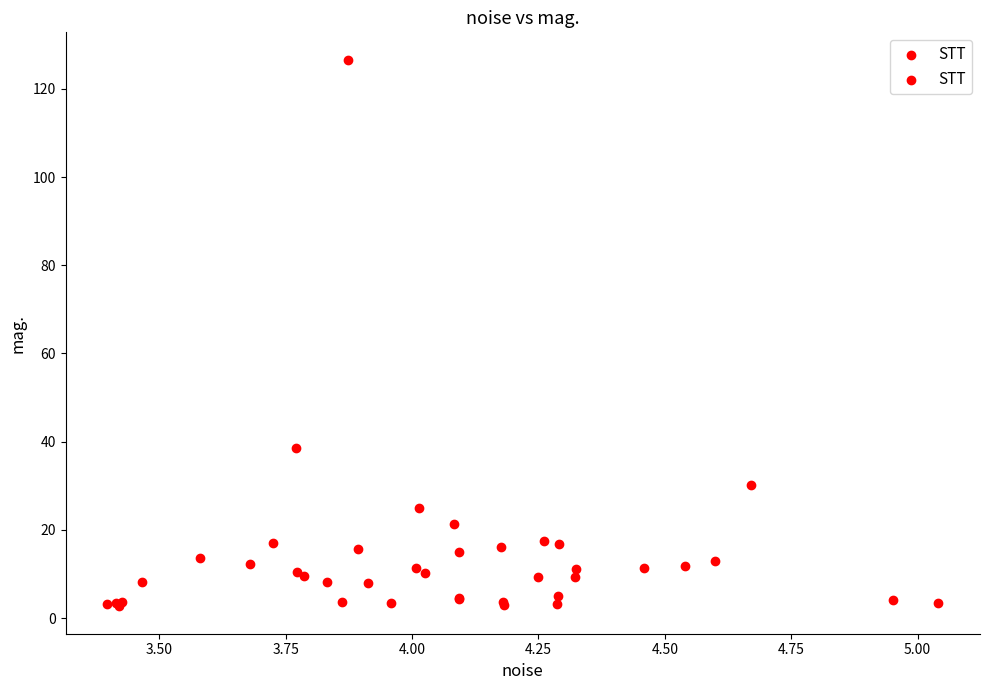

What Y value in the scatter plot is closest to 64?

38.5